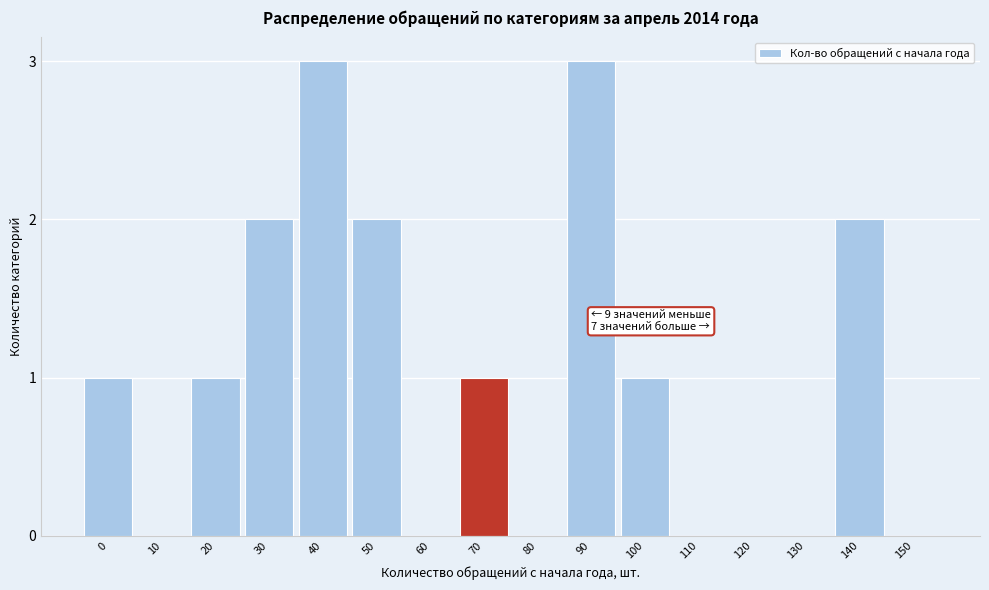

Reading left to right, transcribe all the data shown in this chart.

0=1	10=0	20=1	30=2	40=3	50=2	60=0	70=1	80=0	90=3	100=1	110=0	120=0	130=0	140=2	150=0